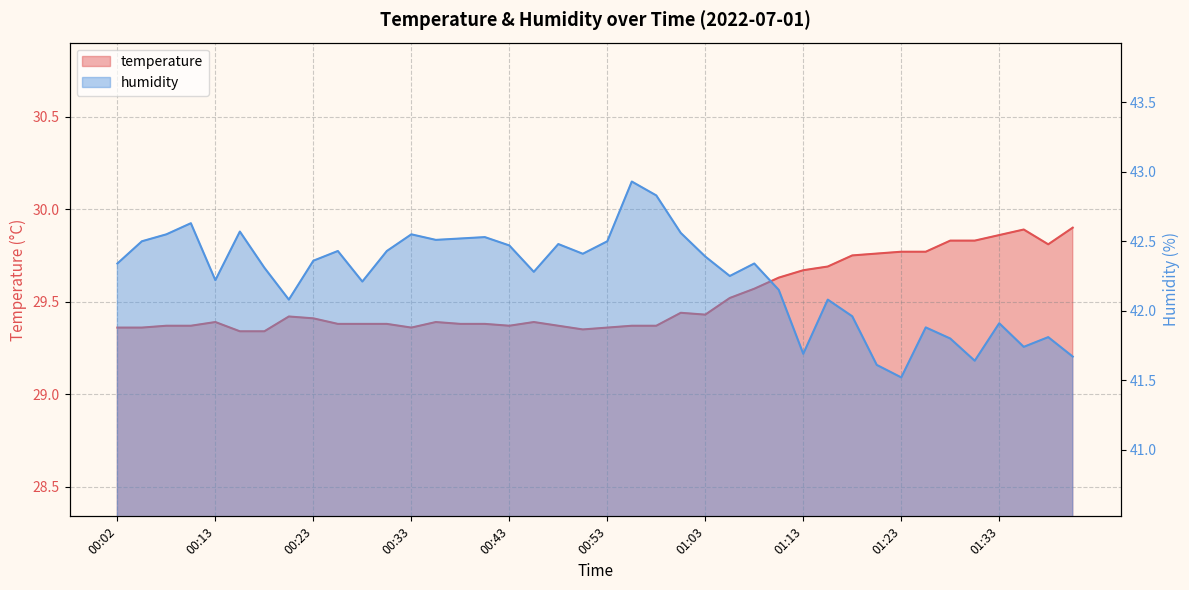

The temperature series shows 29.4 at 00:04. True or false?

True